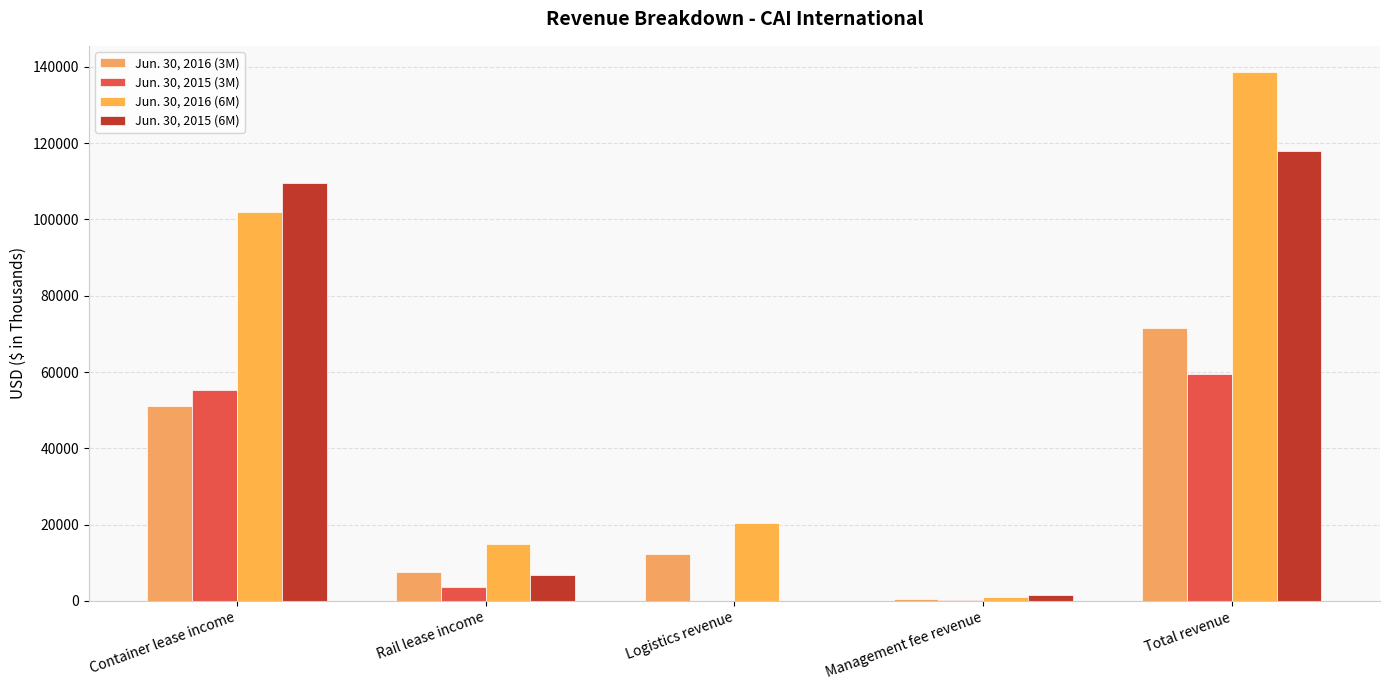

At which label does Jun. 30, 2016 (6M) reach its minimum?

Management fee revenue